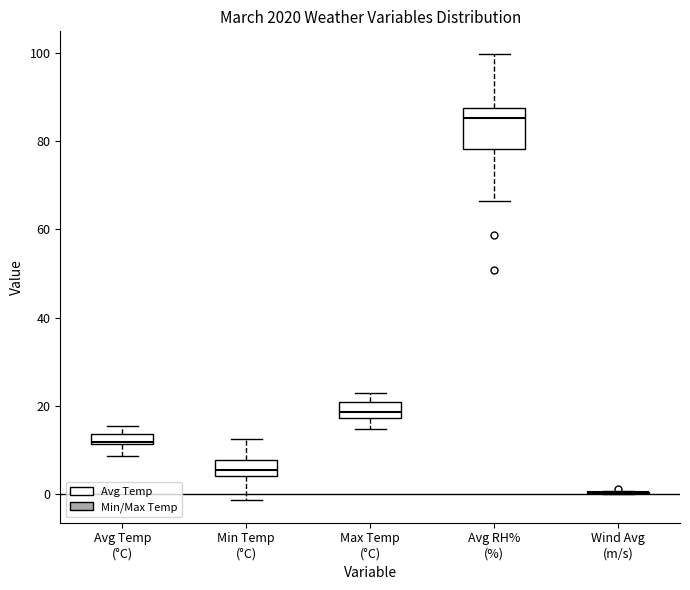

Which box is the tallest, from its lower edge to its upper edge?

Avg RH% (%)